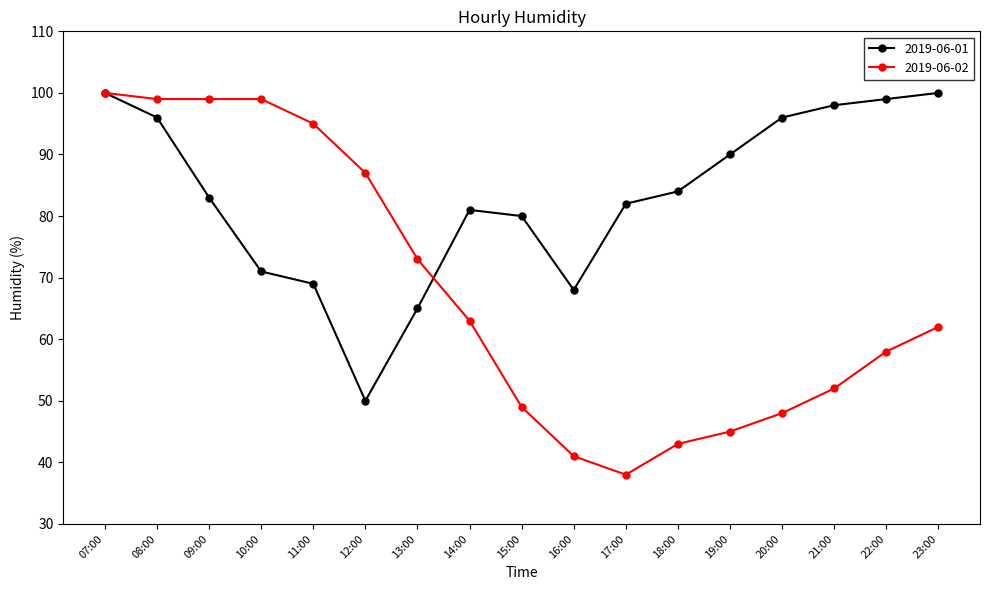

Is the value of 2019-06-02 at 07:00 greater than the value of 2019-06-01 at 20:00?

Yes